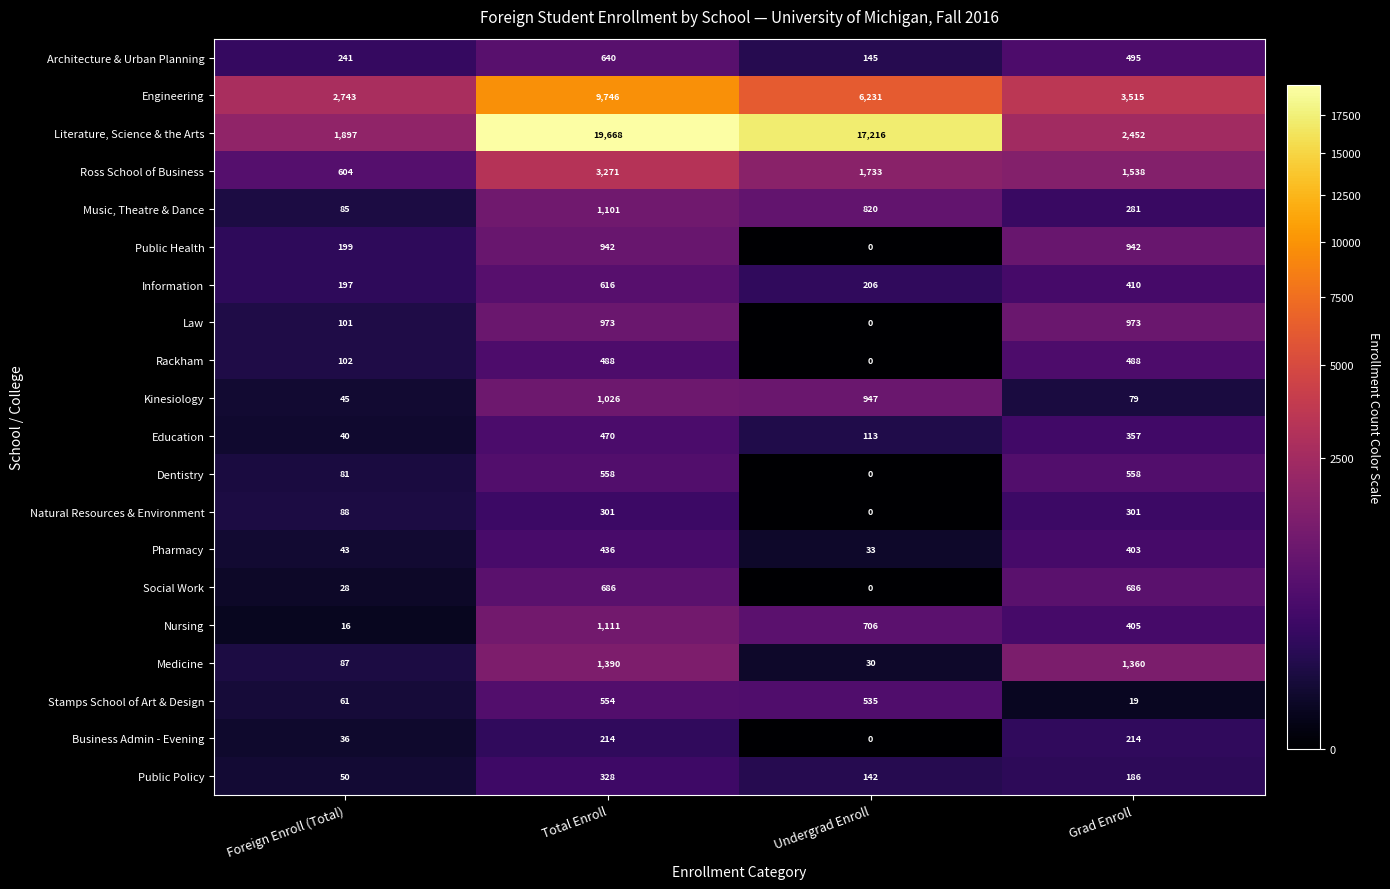

List the series in order of their peak value, lowest first.

Business Admin - Evening, Natural Resources & Environment, Public Policy, Pharmacy, Education, Rackham, Stamps School of Art & Design, Dentistry, Information, Architecture & Urban Planning, Social Work, Public Health, Law, Kinesiology, Music, Theatre & Dance, Nursing, Medicine, Ross School of Business, Engineering, Literature, Science & the Arts